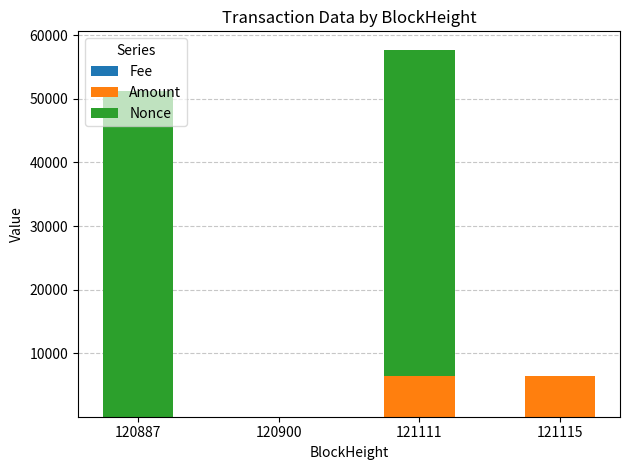

How many data points does each series have?

4